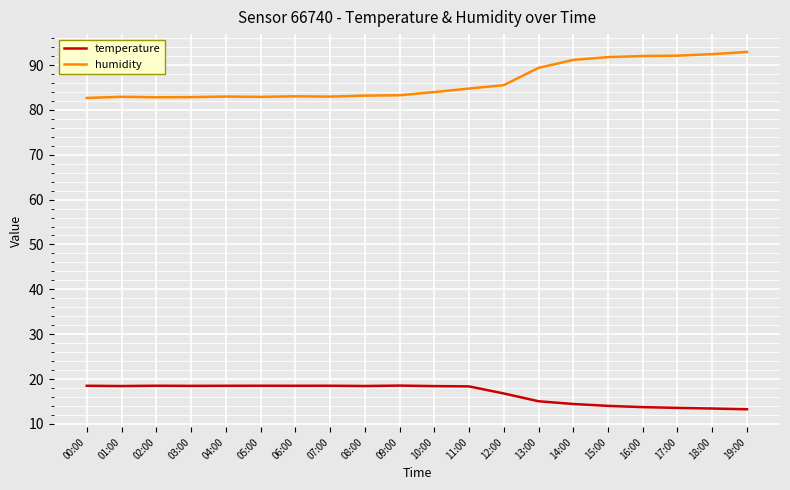

Count the number of categories in the chart.

20